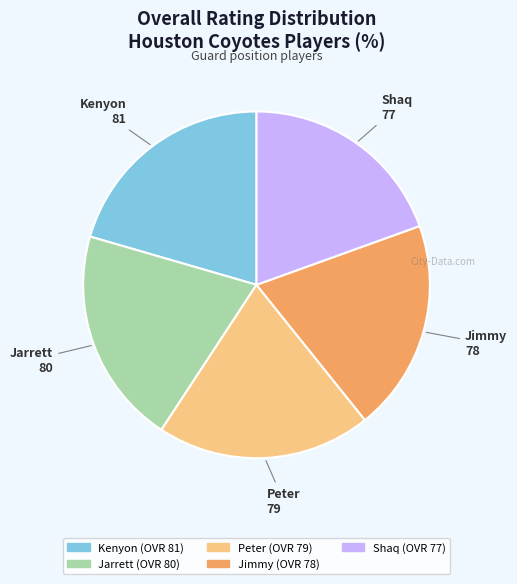

Combined, do Jimmy and Jarrett account for over 50%?

No